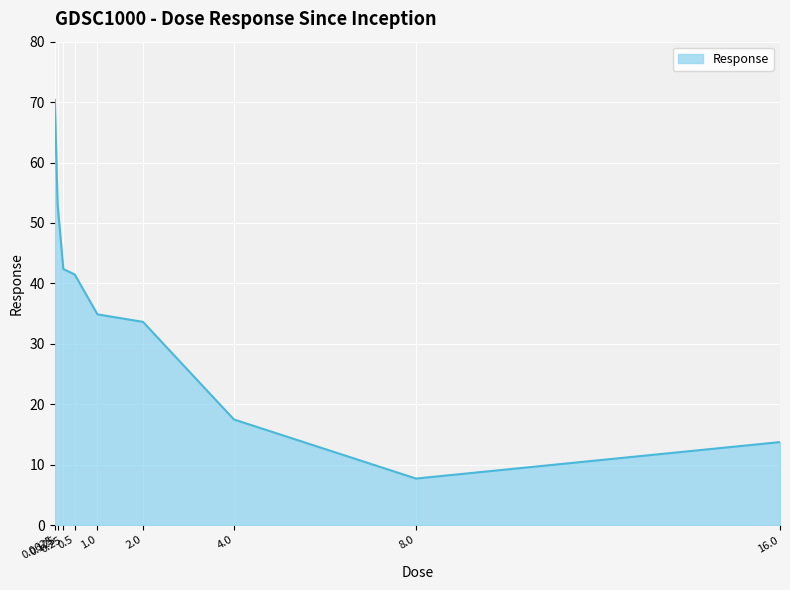

What is the change in value from 0.25 to 4.0?

-24.9